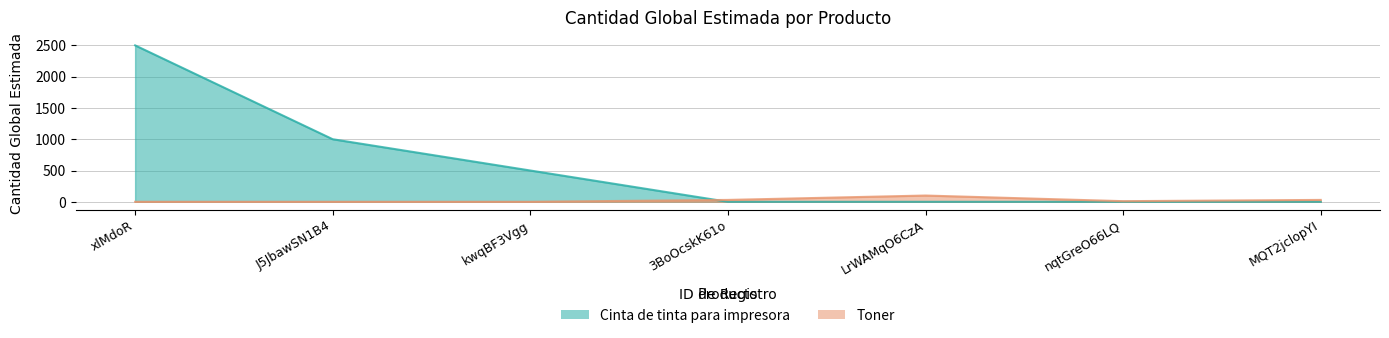

What is the sum of all Cinta de tinta para impresora values?

4000